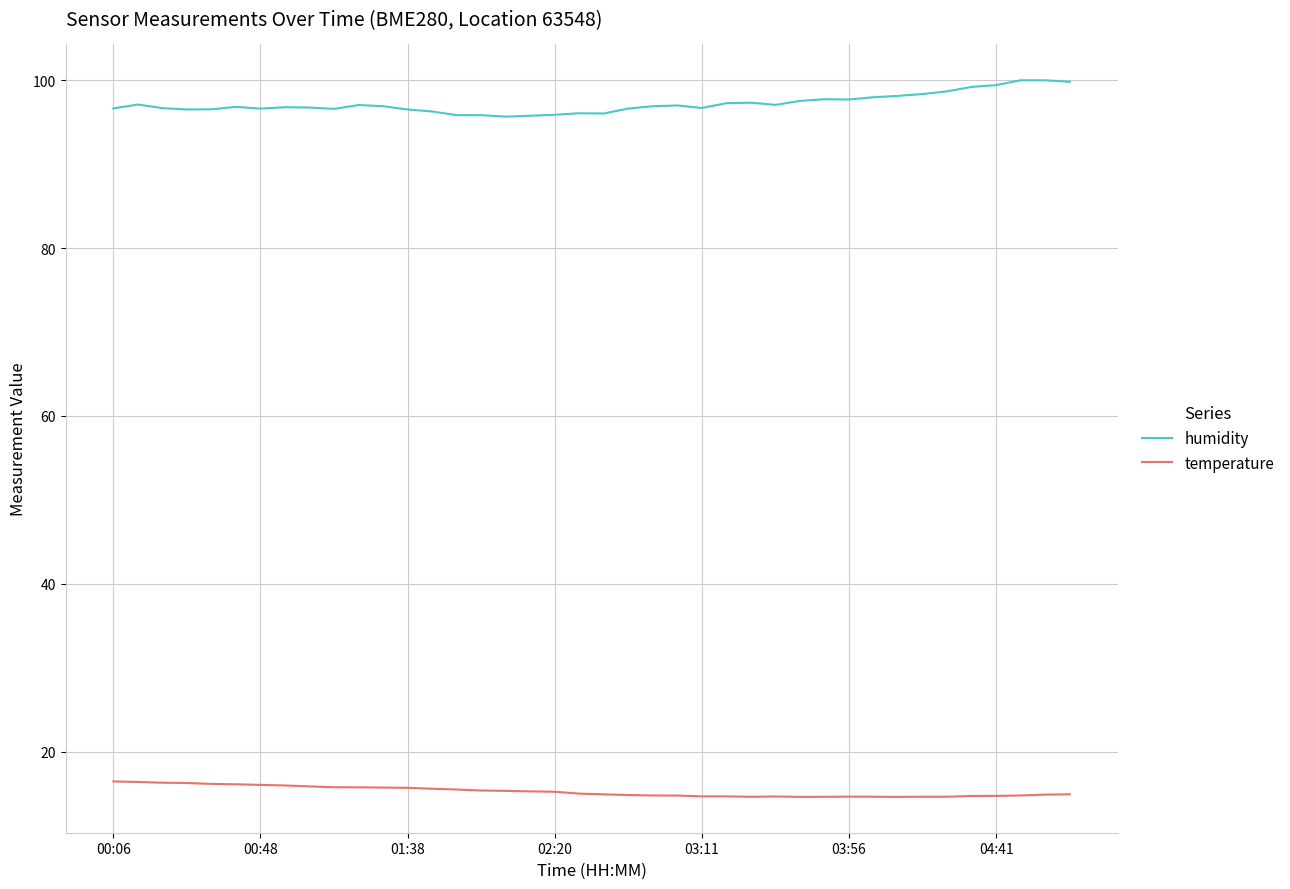

List the series in order of their overall mean, lowest first.

temperature, humidity